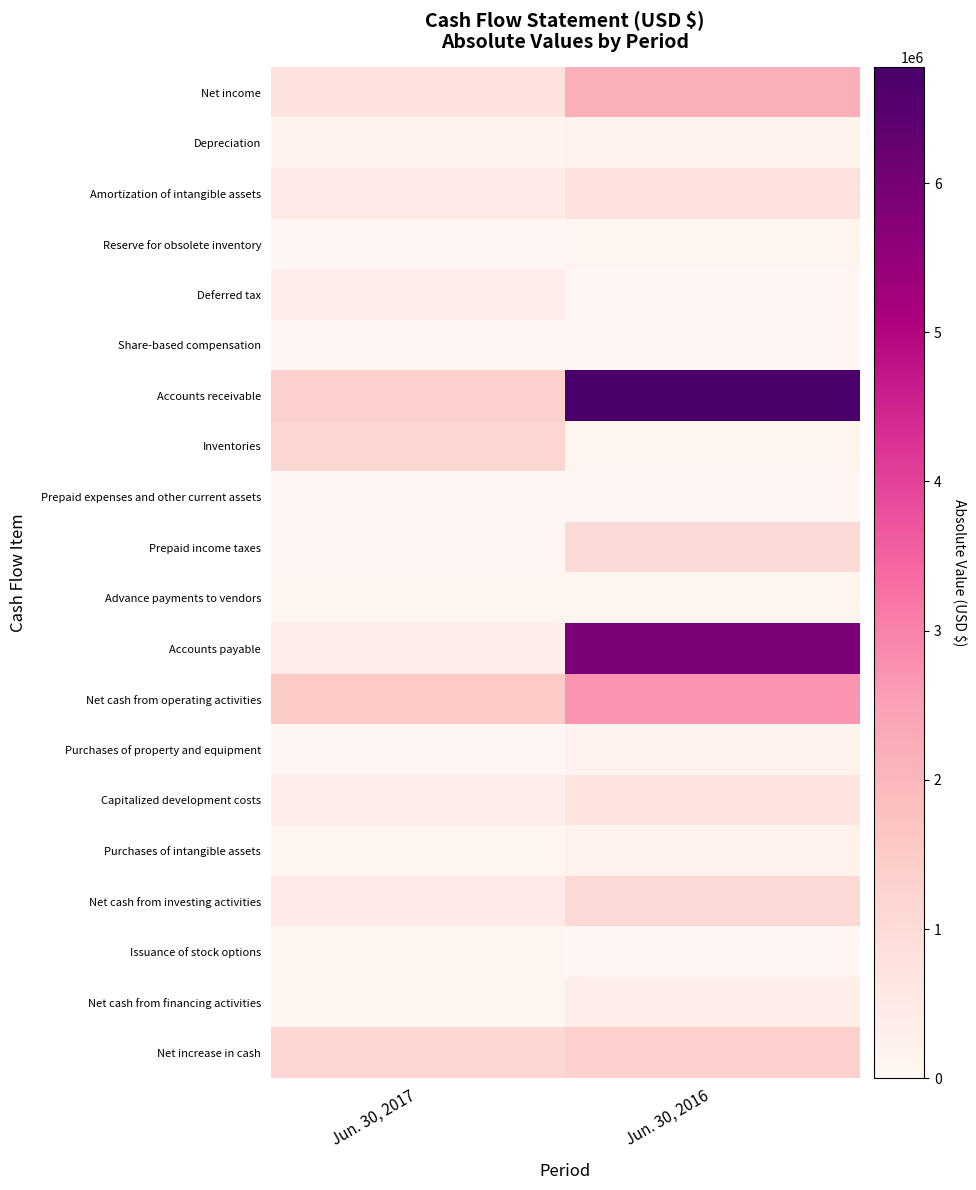

Reading left to right, extract all data points from this chart.

Net income: Jun. 30, 2017=771167	Jun. 30, 2016=2176194
Depreciation: Jun. 30, 2017=143257	Jun. 30, 2016=169928
Amortization of intangible assets: Jun. 30, 2017=471235	Jun. 30, 2016=797797
Reserve for obsolete inventory: Jun. 30, 2017=52493	Jun. 30, 2016=90917
Deferred tax: Jun. 30, 2017=356830	Jun. 30, 2016=48513
Share-based compensation: Jun. 30, 2017=25000	Jun. 30, 2016=50000
Accounts receivable: Jun. 30, 2017=1311077	Jun. 30, 2016=6775723
Inventories: Jun. 30, 2017=1146304	Jun. 30, 2016=94504
Prepaid expenses and other current assets: Jun. 30, 2017=7297	Jun. 30, 2016=48501
Prepaid income taxes: Jun. 30, 2017=2626	Jun. 30, 2016=1024922
Advance payments to vendors: Jun. 30, 2017=118718	Jun. 30, 2016=53939
Accounts payable: Jun. 30, 2017=413561	Jun. 30, 2016=5924272
Net cash from operating activities: Jun. 30, 2017=1488363	Jun. 30, 2016=2707586
Purchases of property and equipment: Jun. 30, 2017=45435	Jun. 30, 2016=173200
Capitalized development costs: Jun. 30, 2017=368226	Jun. 30, 2016=686291
Purchases of intangible assets: Jun. 30, 2017=85597	Jun. 30, 2016=196112
Net cash from investing activities: Jun. 30, 2017=499258	Jun. 30, 2016=1047603
Issuance of stock options: Jun. 30, 2017=104820	Jun. 30, 2016=39851
Net cash from financing activities: Jun. 30, 2017=104820	Jun. 30, 2016=342444
Net increase in cash: Jun. 30, 2017=1128247	Jun. 30, 2016=1334134